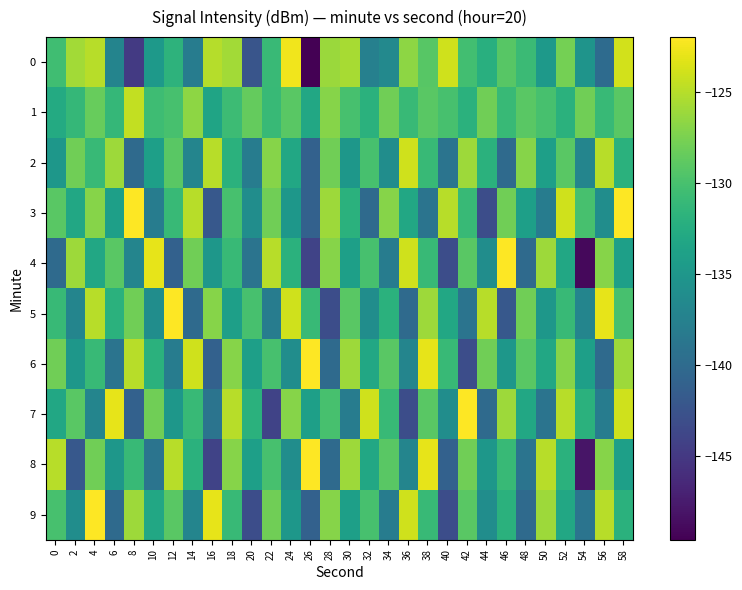

Reading left to right, what are all the values shown in this chart?

0: 0=-130.4	2=-125.8	4=-125.0	6=-137.1	8=-144.9	10=-134.7	12=-131.8	14=-138.0	16=-125.0	18=-125.9	20=-142.3	22=-130.9	24=-122.5	26=-149.6	28=-126.2	30=-125.6	32=-137.5	34=-136.6	36=-126.6	38=-129.2	40=-124.0	42=-130.3	44=-132.2	46=-129.1	48=-130.8	50=-134.8	52=-127.8	54=-135.3	56=-140.0	58=-123.9
1: 0=-132.8	2=-131.2	4=-128.4	6=-131.2	8=-124.5	10=-130.6	12=-130.0	14=-126.7	16=-133.5	18=-130.7	20=-128.5	22=-131.0	24=-129.0	26=-133.0	28=-127.0	30=-130.0	32=-132.0	34=-128.0	36=-131.0	38=-129.0	40=-130.0	42=-132.0	44=-128.0	46=-131.0	48=-129.0	50=-130.0	52=-132.0	54=-128.0	56=-131.0	58=-129.0
2: 0=-135.0	2=-128.0	4=-131.0	6=-126.0	8=-140.0	10=-134.0	12=-129.0	14=-137.0	16=-125.0	18=-132.0	20=-138.0	22=-127.0	24=-133.0	26=-141.0	28=-128.0	30=-135.0	32=-130.0	34=-136.0	36=-124.0	38=-131.0	40=-139.0	42=-126.0	44=-132.0	46=-140.0	48=-127.0	50=-134.0	52=-129.0	54=-137.0	56=-125.0	58=-132.0
3: 0=-129.0	2=-133.0	4=-127.0	6=-134.0	8=-122.0	10=-138.0	12=-131.0	14=-125.0	16=-142.0	18=-130.0	20=-136.0	22=-128.0	24=-135.0	26=-141.0	28=-126.0	30=-132.0	32=-140.0	34=-127.0	36=-133.0	38=-139.0	40=-125.0	42=-131.0	44=-143.0	46=-128.0	48=-134.0	50=-138.0	52=-124.0	54=-130.0	56=-136.0	58=-122.0
4: 0=-140.0	2=-126.0	4=-133.0	6=-129.0	8=-137.0	10=-123.0	12=-141.0	14=-128.0	16=-135.0	18=-131.0	20=-139.0	22=-125.0	24=-132.0	26=-144.0	28=-127.0	30=-134.0	32=-130.0	34=-138.0	36=-124.0	38=-131.0	40=-143.0	42=-129.0	44=-136.0	46=-122.0	48=-140.0	50=-126.0	52=-133.0	54=-149.0	56=-127.0	58=-134.0
5: 0=-131.0	2=-137.0	4=-125.0	6=-132.0	8=-128.0	10=-136.0	12=-122.0	14=-140.0	16=-127.0	18=-134.0	20=-130.0	22=-138.0	24=-124.0	26=-131.0	28=-143.0	30=-129.0	32=-136.0	34=-132.0	36=-140.0	38=-126.0	40=-133.0	42=-139.0	44=-125.0	46=-142.0	48=-128.0	50=-135.0	52=-131.0	54=-137.0	56=-123.0	58=-130.0
6: 0=-128.0	2=-135.0	4=-131.0	6=-139.0	8=-125.0	10=-132.0	12=-138.0	14=-124.0	16=-141.0	18=-127.0	20=-134.0	22=-130.0	24=-136.0	26=-122.0	28=-140.0	30=-126.0	32=-133.0	34=-129.0	36=-137.0	38=-123.0	40=-131.0	42=-143.0	44=-128.0	46=-135.0	48=-129.0	50=-133.0	52=-127.0	54=-134.0	56=-140.0	58=-126.0
7: 0=-133.0	2=-129.0	4=-137.0	6=-123.0	8=-141.0	10=-128.0	12=-135.0	14=-131.0	16=-139.0	18=-125.0	20=-132.0	22=-144.0	24=-127.0	26=-134.0	28=-130.0	30=-138.0	32=-124.0	34=-131.0	36=-143.0	38=-129.0	40=-136.0	42=-122.0	44=-140.0	46=-126.0	48=-133.0	50=-139.0	52=-125.0	54=-132.0	56=-138.0	58=-124.0
8: 0=-125.0	2=-142.0	4=-128.0	6=-135.0	8=-131.0	10=-139.0	12=-125.0	14=-132.0	16=-144.0	18=-127.0	20=-134.0	22=-130.0	24=-136.0	26=-122.0	28=-140.0	30=-126.0	32=-133.0	34=-129.0	36=-137.0	38=-123.0	40=-141.0	42=-128.0	44=-135.0	46=-131.0	48=-139.0	50=-125.0	52=-132.0	54=-148.0	56=-127.0	58=-134.0
9: 0=-130.0	2=-136.0	4=-122.0	6=-140.0	8=-126.0	10=-133.0	12=-129.0	14=-137.0	16=-123.0	18=-131.0	20=-143.0	22=-128.0	24=-135.0	26=-141.0	28=-127.0	30=-134.0	32=-130.0	34=-138.0	36=-124.0	38=-131.0	40=-143.0	42=-129.0	44=-136.0	46=-132.0	48=-140.0	50=-126.0	52=-133.0	54=-139.0	56=-125.0	58=-132.0